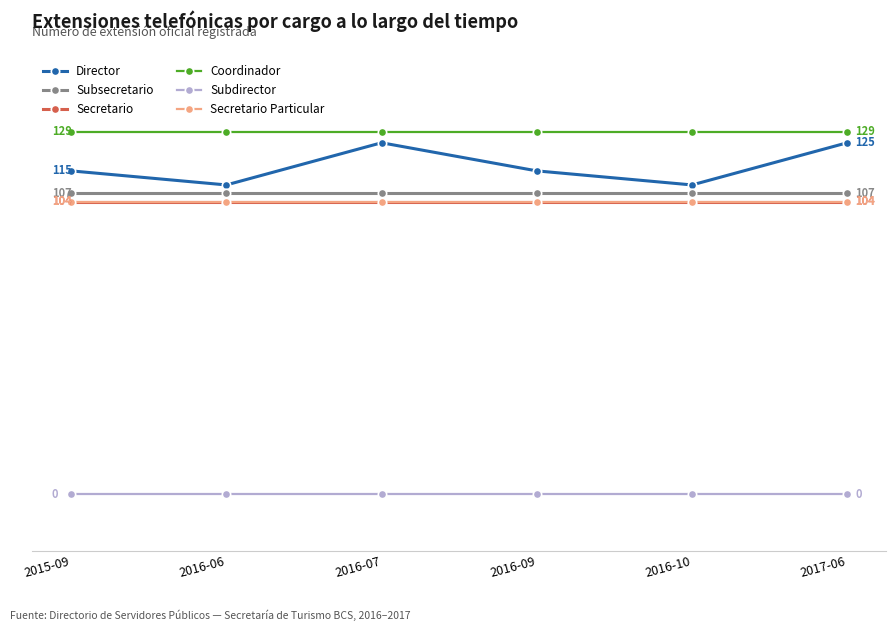

Where is Subdirector nearest to the value 0?

2015-09